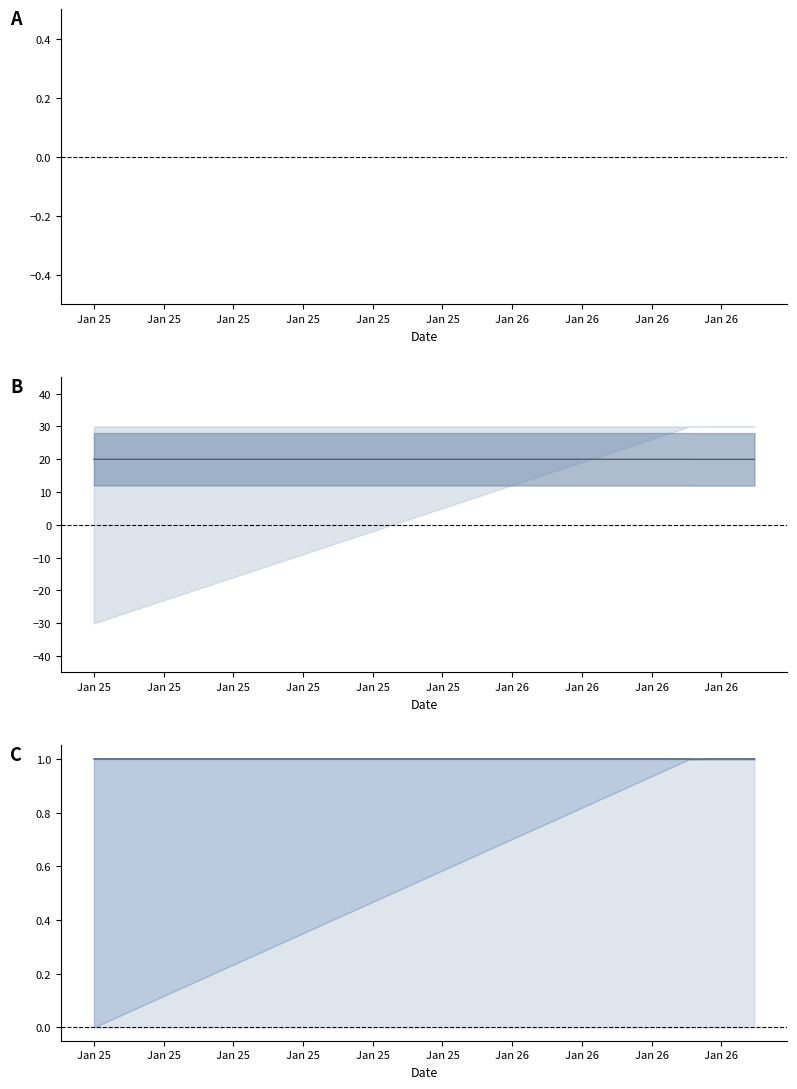

Between Jan 25 and Jan 25, which is larger?

Jan 25